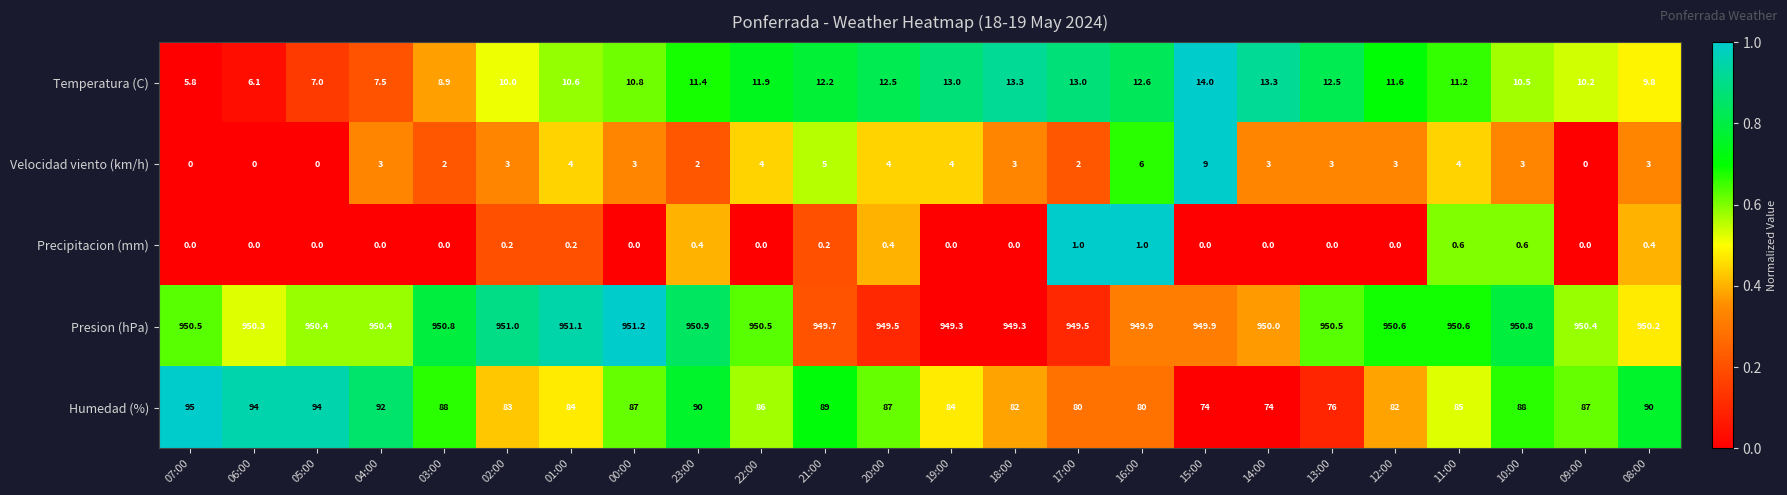

Where does the Humedad (%) series first go above 87?

07:00